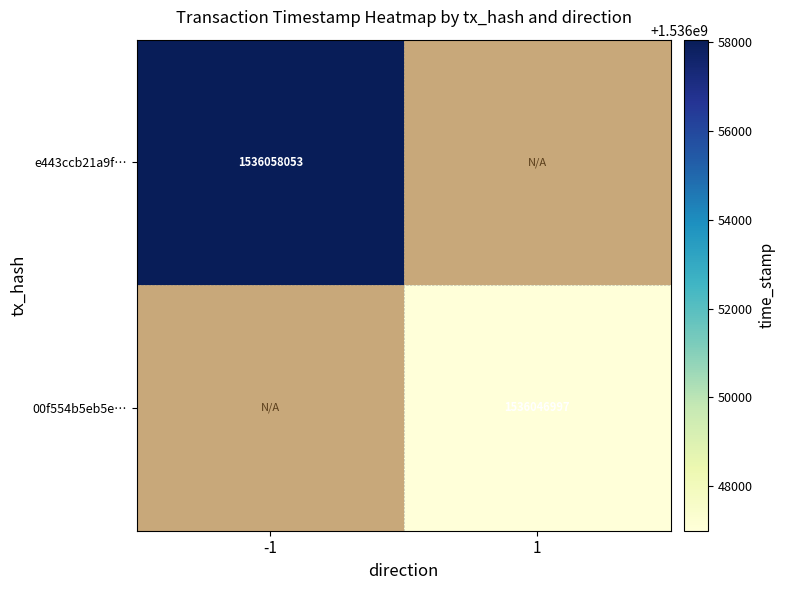

The 00f554b5eb5e… series shows 2349366009 at 1. True or false?

False